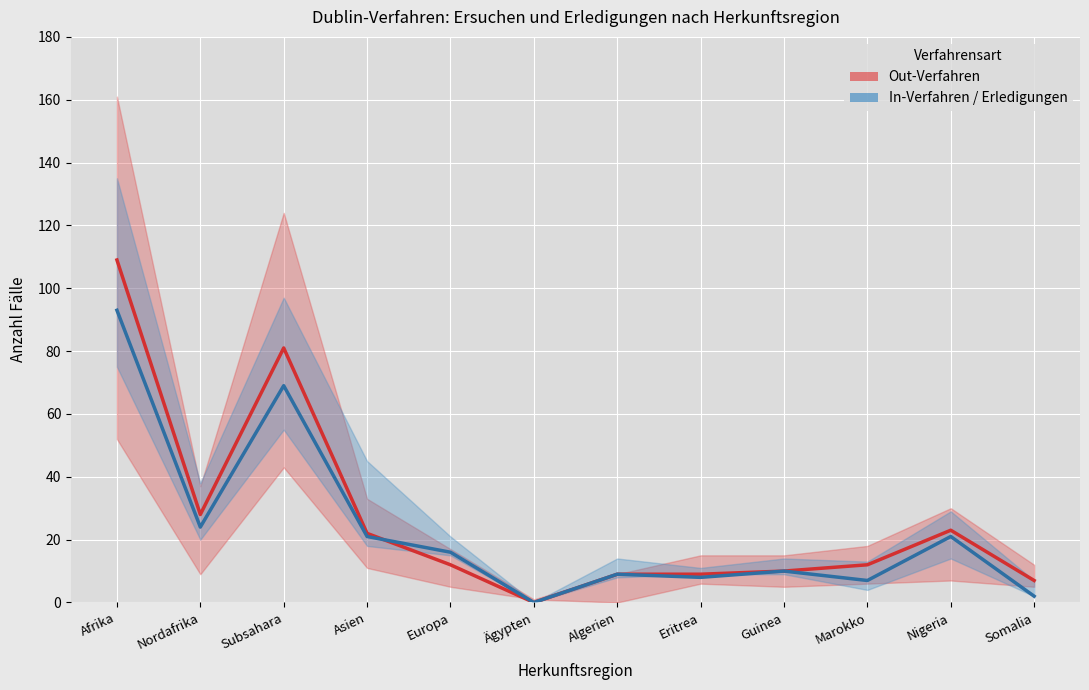

Is it true that Out-Verfahren (Ersuchen) equals 5 at Guinea?

False